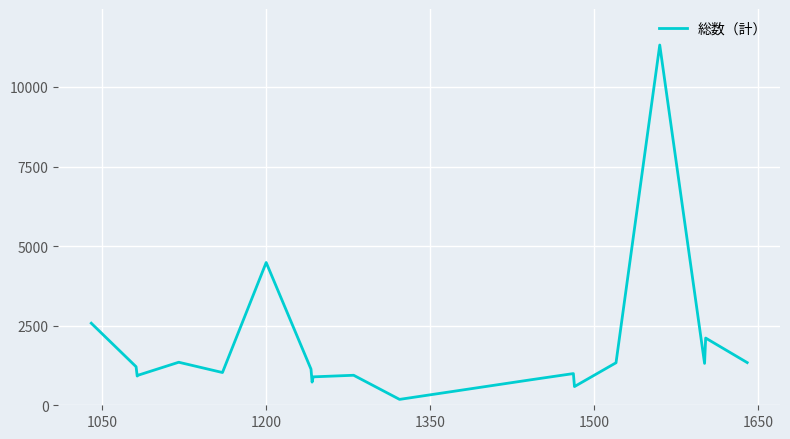

How many lines are shown in the chart?

1